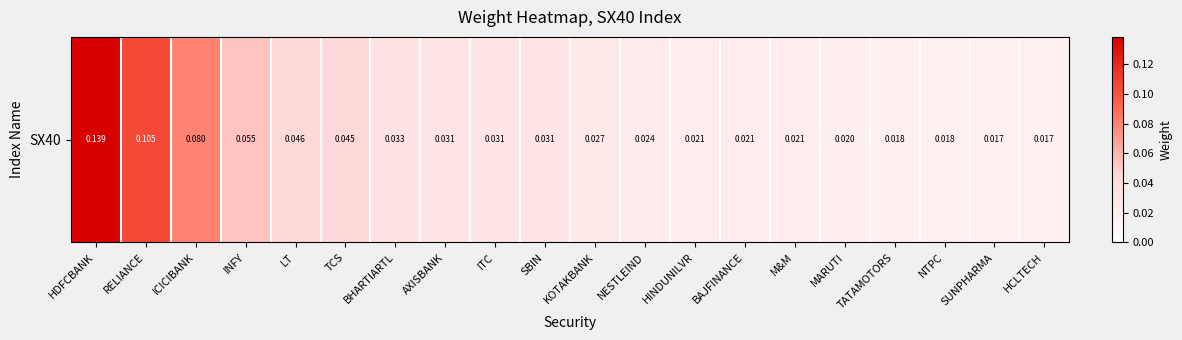

How many values are between 0 and 1?

20